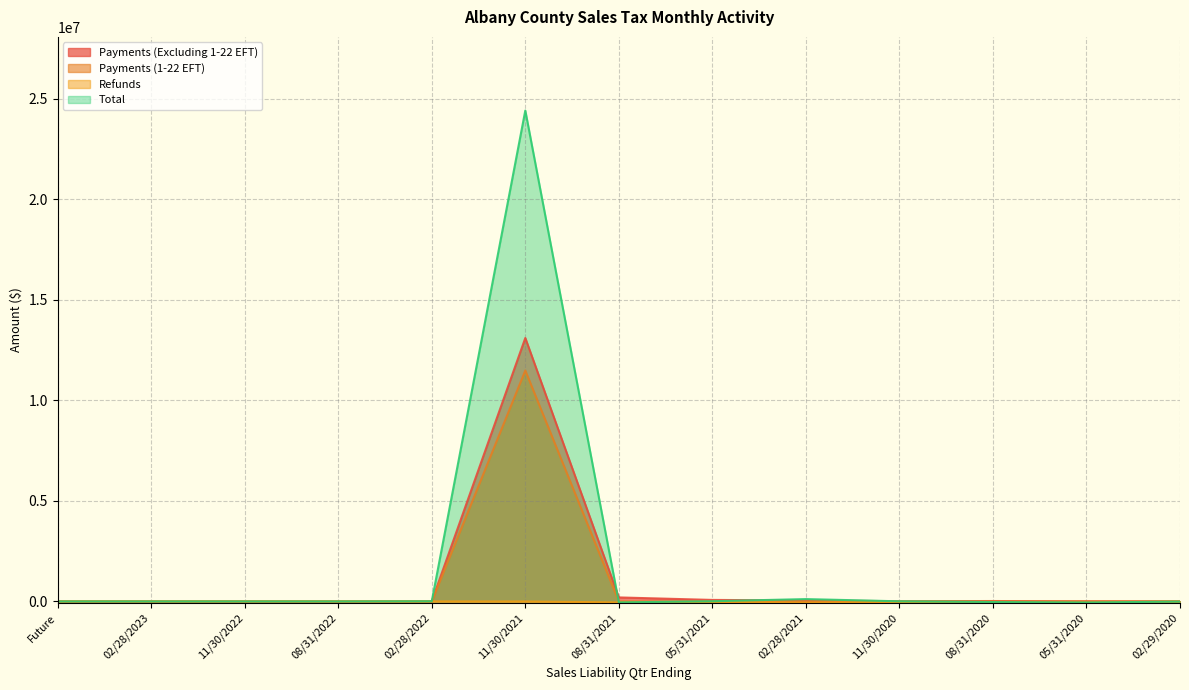

How many data points in Total are less than 0?

4